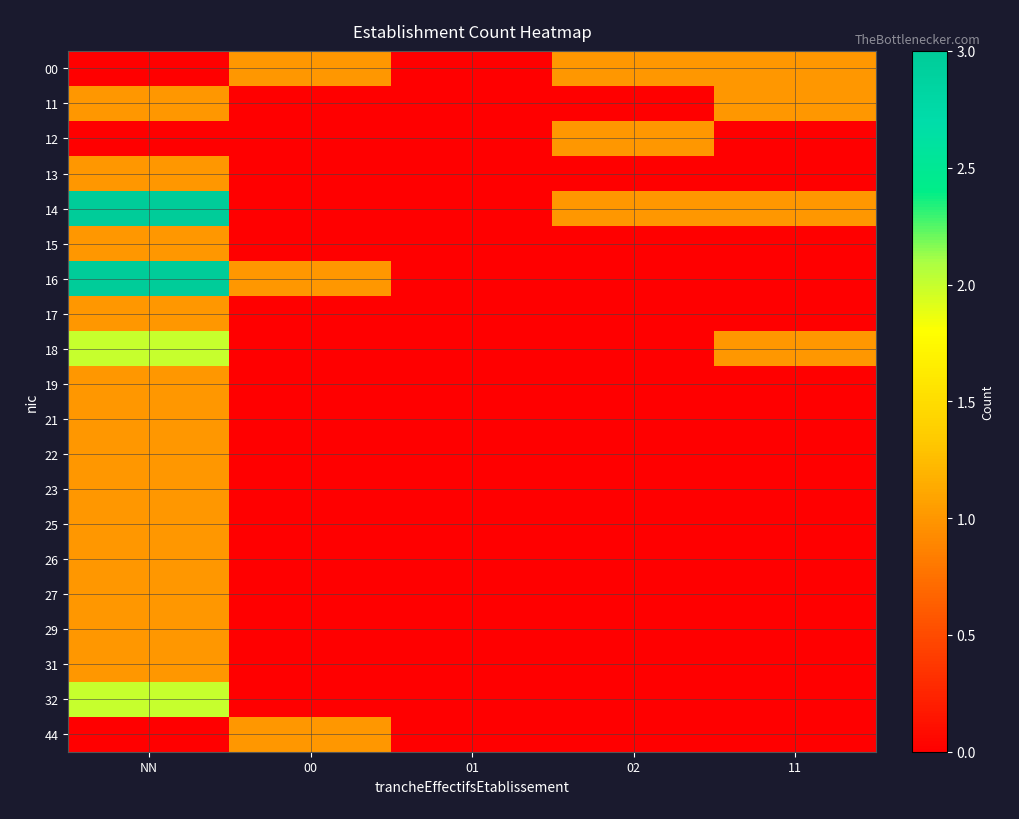

Reading left to right, transcribe all the data shown in this chart.

00: NN=0	00=1	01=0	02=1	11=1
11: NN=1	00=0	01=0	02=0	11=1
12: NN=0	00=0	01=0	02=1	11=0
13: NN=1	00=0	01=0	02=0	11=0
14: NN=3	00=0	01=0	02=1	11=1
15: NN=1	00=0	01=0	02=0	11=0
16: NN=3	00=1	01=0	02=0	11=0
17: NN=1	00=0	01=0	02=0	11=0
18: NN=2	00=0	01=0	02=0	11=1
19: NN=1	00=0	01=0	02=0	11=0
21: NN=1	00=0	01=0	02=0	11=0
22: NN=1	00=0	01=0	02=0	11=0
23: NN=1	00=0	01=0	02=0	11=0
25: NN=1	00=0	01=0	02=0	11=0
26: NN=1	00=0	01=0	02=0	11=0
27: NN=1	00=0	01=0	02=0	11=0
29: NN=1	00=0	01=0	02=0	11=0
31: NN=1	00=0	01=0	02=0	11=0
32: NN=2	00=0	01=0	02=0	11=0
44: NN=0	00=1	01=0	02=0	11=0